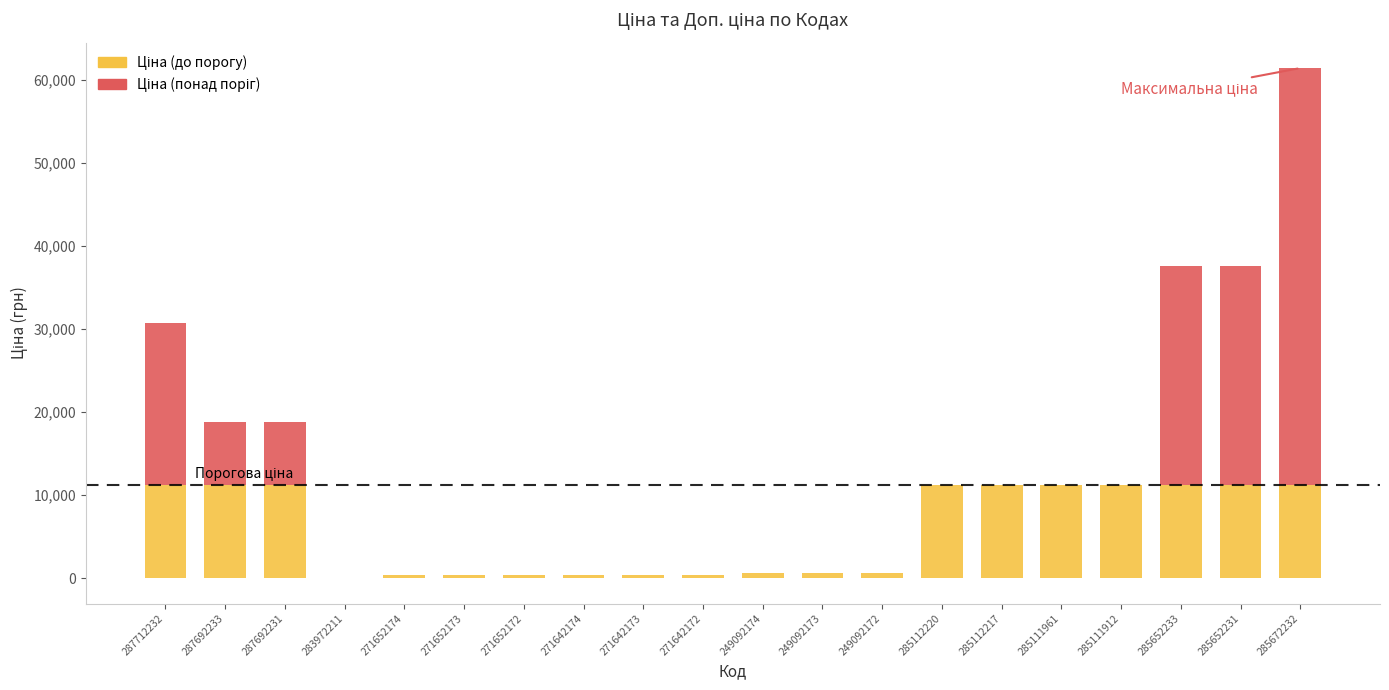

What position from the right is 271642174?

13